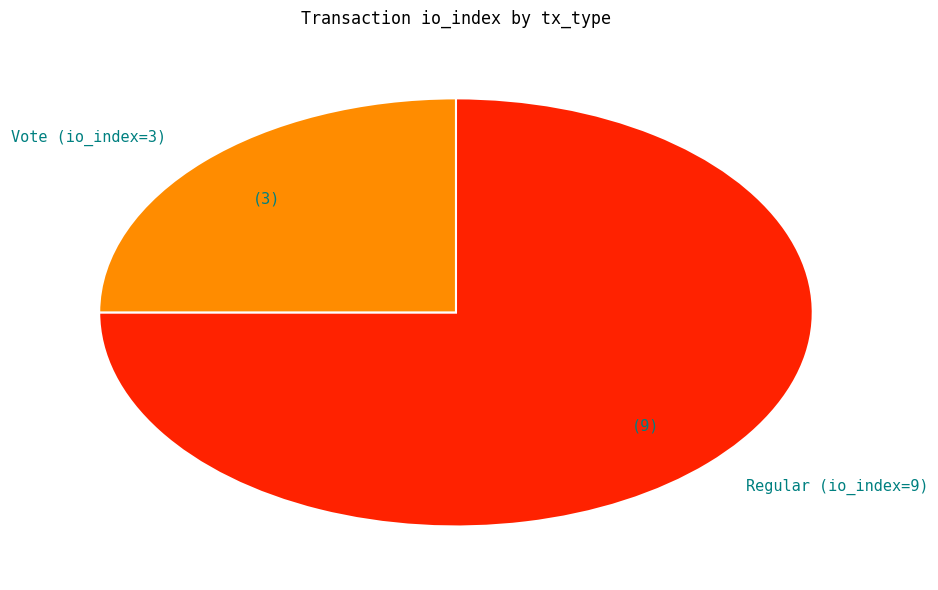

Approximately how many times larger is the value at Vote (io_index=3) compared to Regular (io_index=9)?

0.3